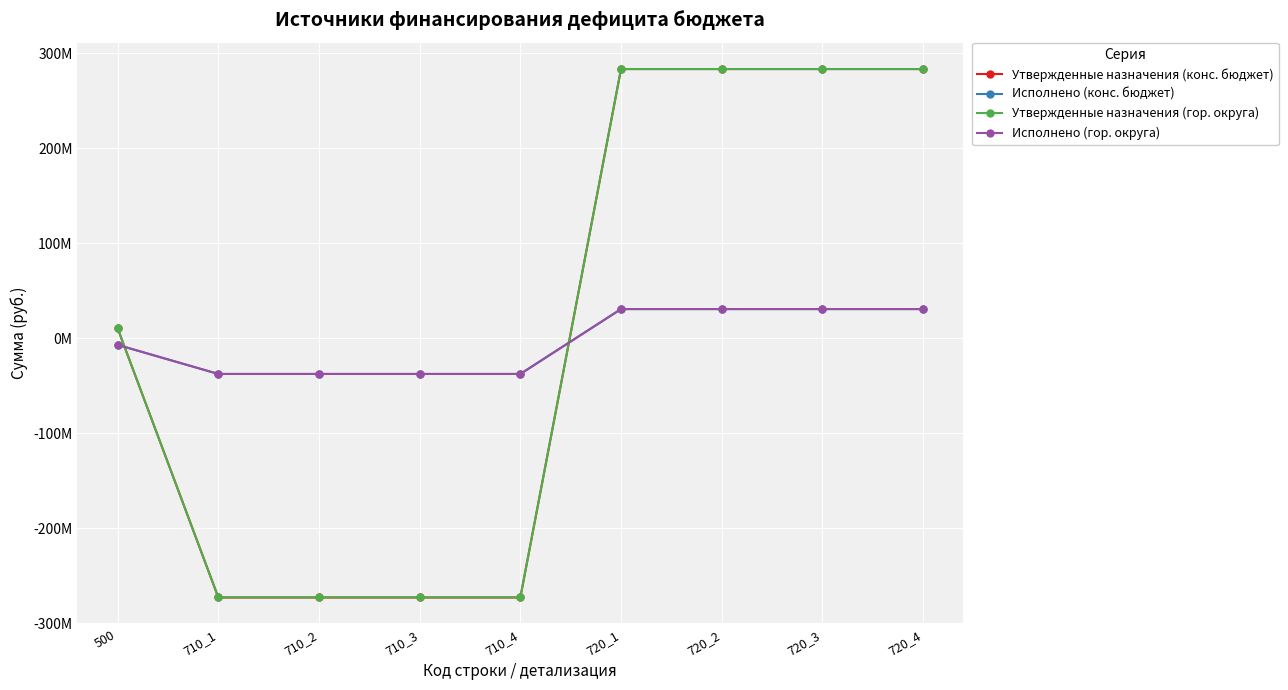

Reading left to right, extract all data points from this chart.

Утвержденные назначения (конс. бюджет): 500=10263206.0	710_1=-273005552.0	710_2=-273005552.0	710_3=-273005552.0	710_4=-273005552.0	720_1=283268757.3	720_2=283268757.3	720_3=283268757.3	720_4=283268757.3
Исполнено (конс. бюджет): 500=-7119943.5	710_1=-37708168.3	710_2=-37708168.3	710_3=-37708168.3	710_4=-37708168.3	720_1=30588224.7	720_2=30588224.7	720_3=30588224.7	720_4=30588224.7
Утвержденные назначения (гор. округа): 500=10263206.0	710_1=-273005552.0	710_2=-273005552.0	710_3=-273005552.0	710_4=-273005552.0	720_1=283268757.3	720_2=283268757.3	720_3=283268757.3	720_4=283268757.3
Исполнено (гор. округа): 500=-7119943.5	710_1=-37708168.3	710_2=-37708168.3	710_3=-37708168.3	710_4=-37708168.3	720_1=30588224.7	720_2=30588224.7	720_3=30588224.7	720_4=30588224.7